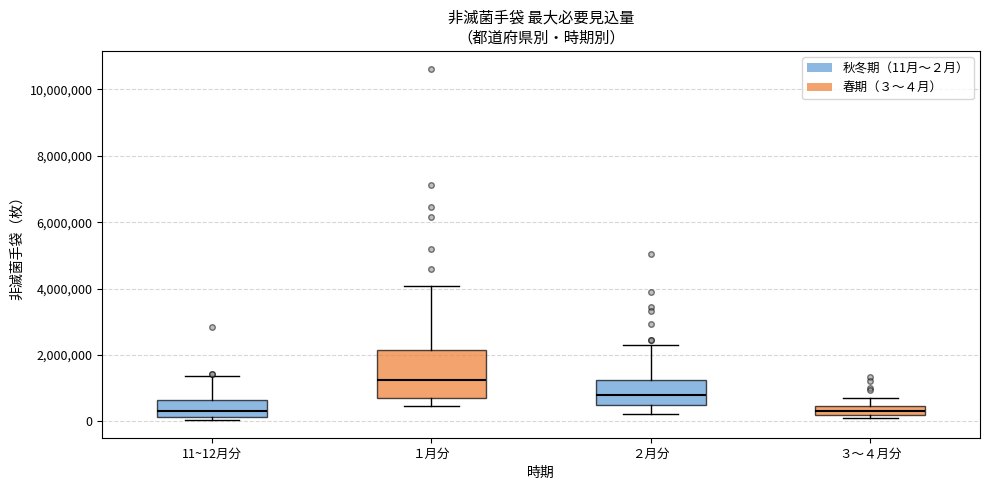

Where is the lower edge of the box for ２月分 on the y-axis? The values are not printed on the chart, so give them approximately, as read against the axis.

400000